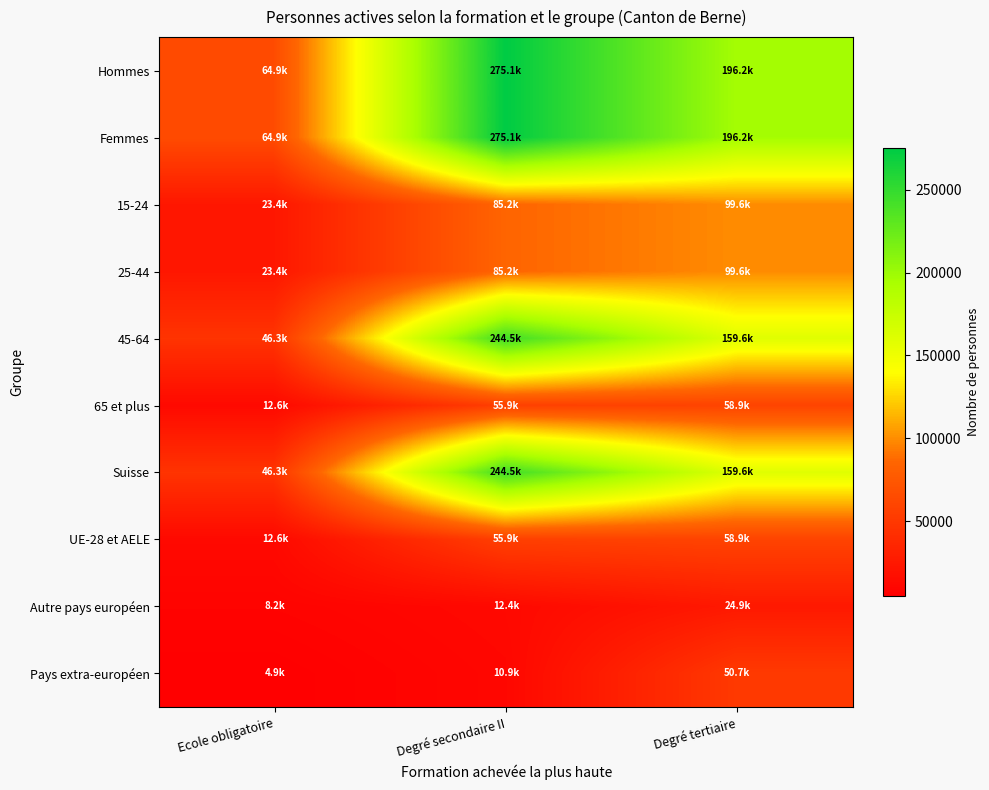

Reading left to right, extract all data points from this chart.

Hommes: Ecole obligatoire=64947.3	Degré secondaire II=275145.3	Degré tertiaire=196154.4
Femmes: Ecole obligatoire=64947.3	Degré secondaire II=275145.3	Degré tertiaire=196154.4
15-24: Ecole obligatoire=23400.5	Degré secondaire II=85201.1	Degré tertiaire=99628.5
25-44: Ecole obligatoire=23400.5	Degré secondaire II=85201.1	Degré tertiaire=99628.5
45-64: Ecole obligatoire=46299.2	Degré secondaire II=244452.5	Degré tertiaire=159602.3
65 et plus: Ecole obligatoire=12562.8	Degré secondaire II=55888.8	Degré tertiaire=58899.8
Suisse: Ecole obligatoire=46299.2	Degré secondaire II=244452.5	Degré tertiaire=159602.3
UE-28 et AELE: Ecole obligatoire=12562.8	Degré secondaire II=55888.8	Degré tertiaire=58899.8
Autre pays européen: Ecole obligatoire=8168.4	Degré secondaire II=12418.1	Degré tertiaire=24925.5
Pays extra-européen: Ecole obligatoire=4873.6	Degré secondaire II=10852.8	Degré tertiaire=50705.0